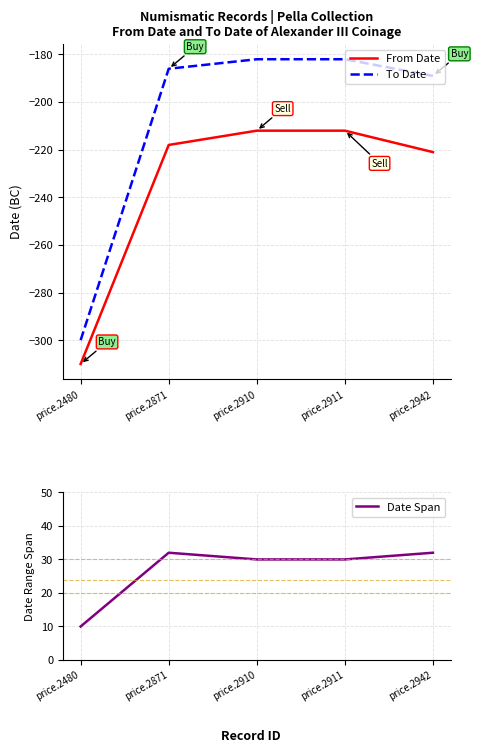

What is the difference between the maximum and minimum values in the From Date series?

98